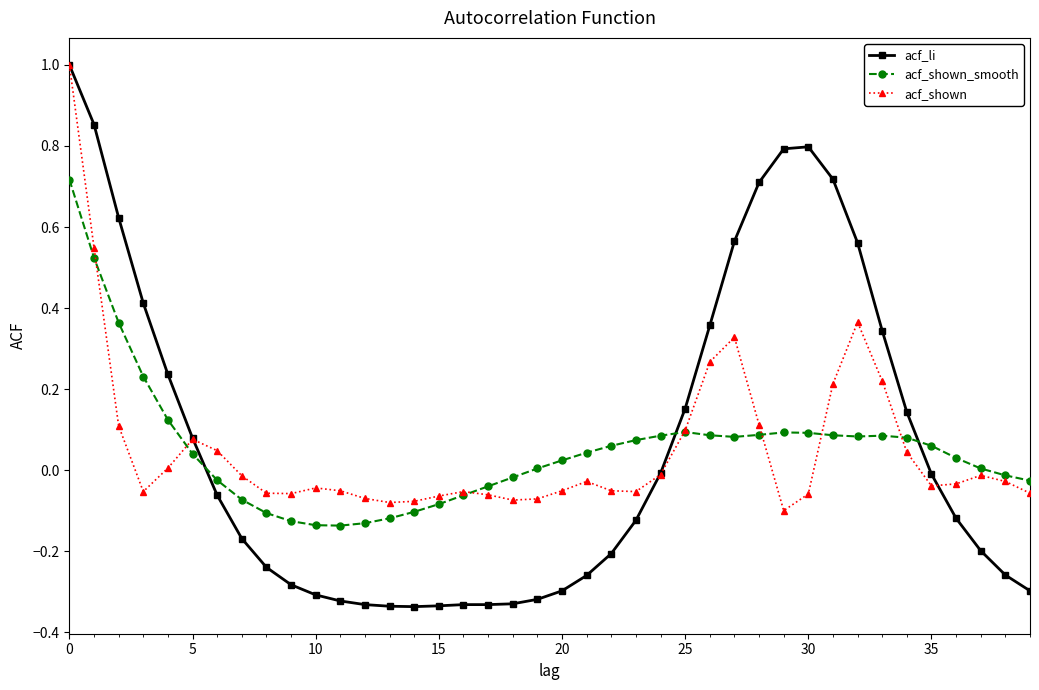

Which series ends up on top after the final intersection of acf_li and acf_shown_smooth?

acf_shown_smooth